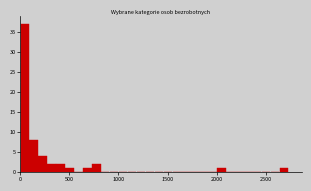

Read against the x-axis, roughly where is the centre of the tallest bar?

50